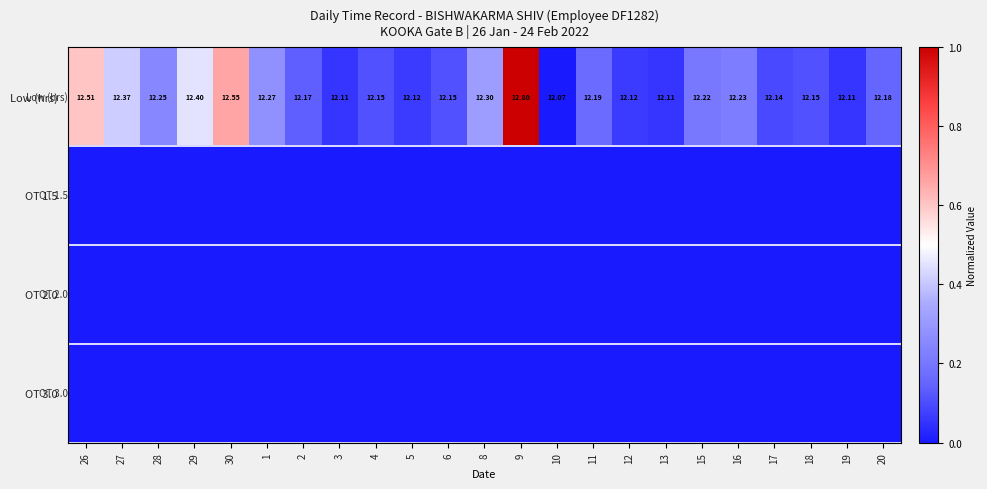

At which category is the sum across all series the highest?

9